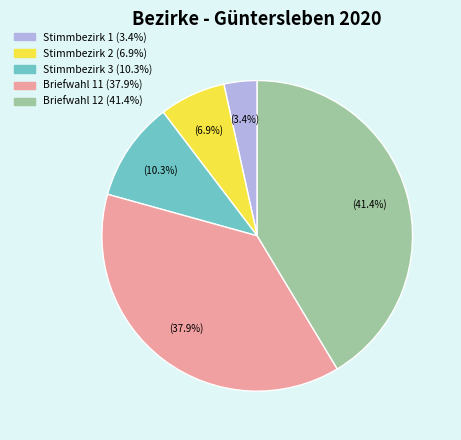

Between Stimmbezirk 1 and Stimmbezirk 3, which is larger?

Stimmbezirk 3